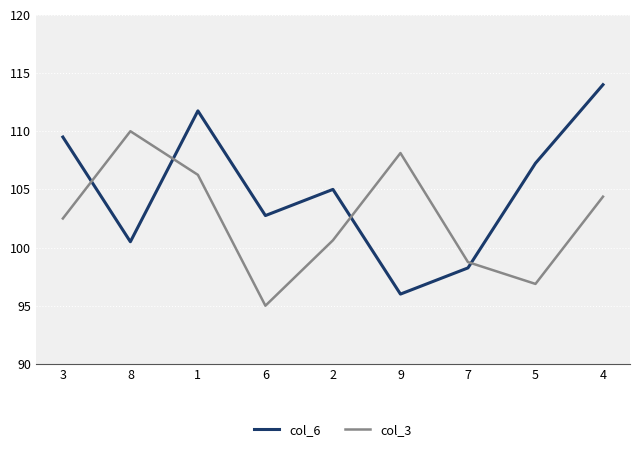

What is the difference between the col_6 values at 9 and 2?

9.0